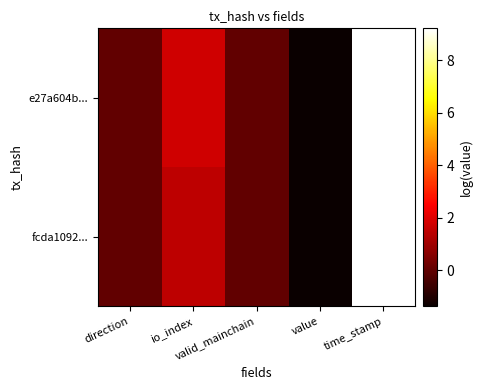

Reading left to right, extract all data points from this chart.

e27a604b...: direction=0.0	io_index=1.7	valid_mainchain=0.0	value=-1.4	time_stamp=9.2
fcda1092...: direction=0.0	io_index=1.4	valid_mainchain=0.0	value=-1.4	time_stamp=9.2